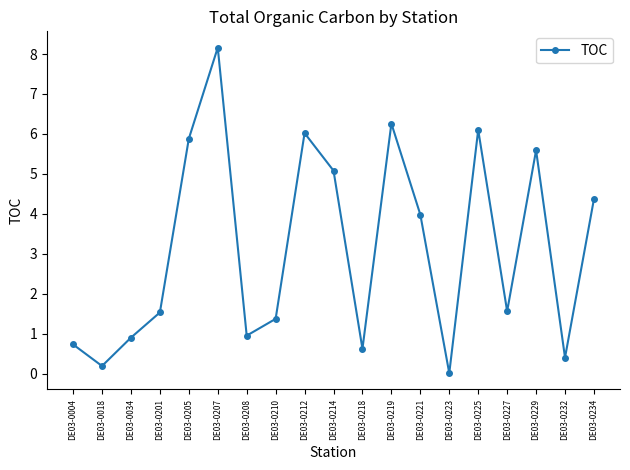

The value at DE03-0208 is 1.5. True or false?

False